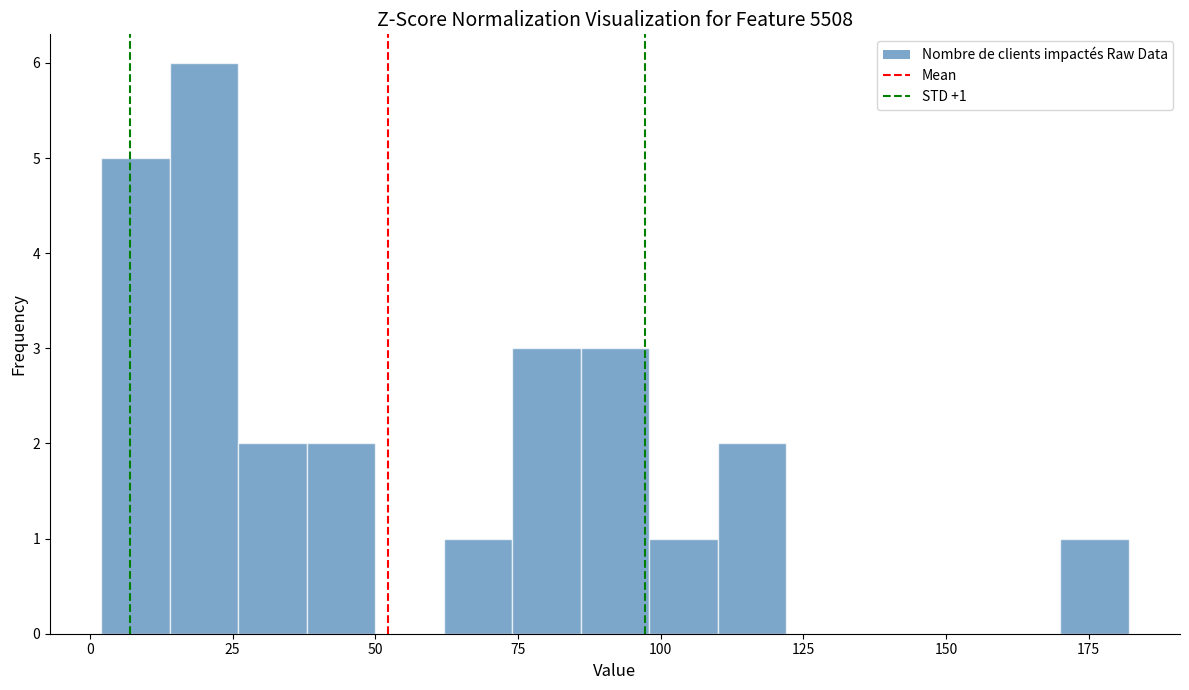

Around what value on the x-axis is the tallest bar? Give the approximate position of its centre, as read against the axis.

20